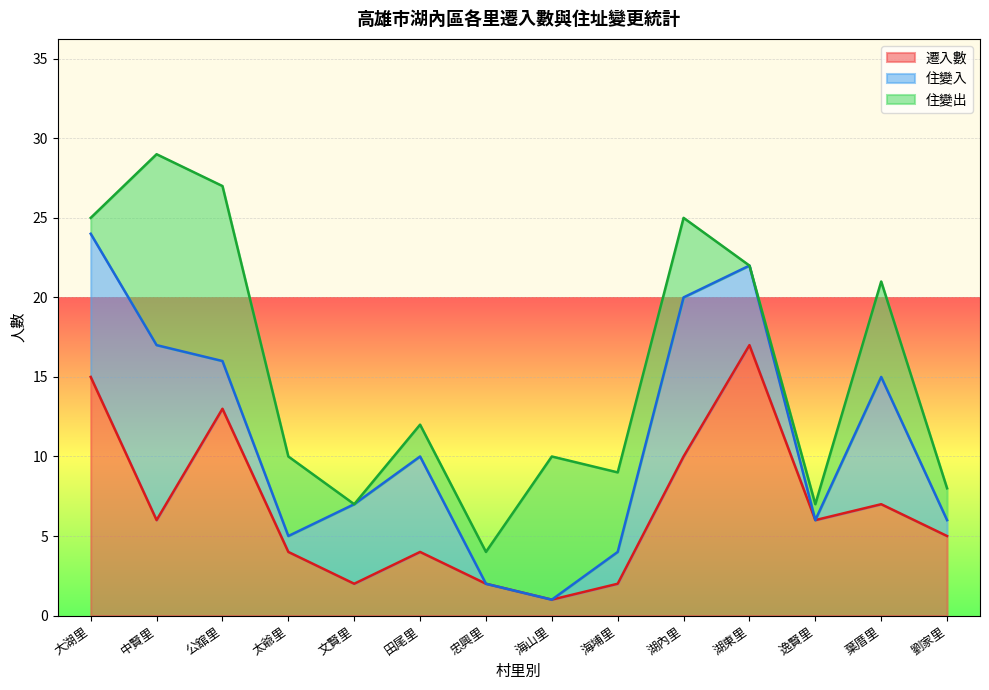

What is the sum of all 住變入 values?

61